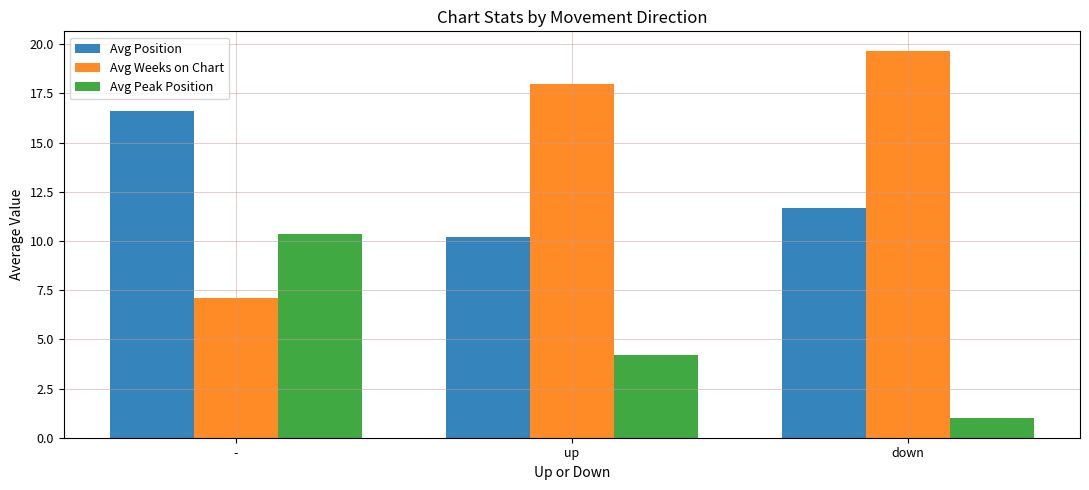

How many data points does each series have?

3